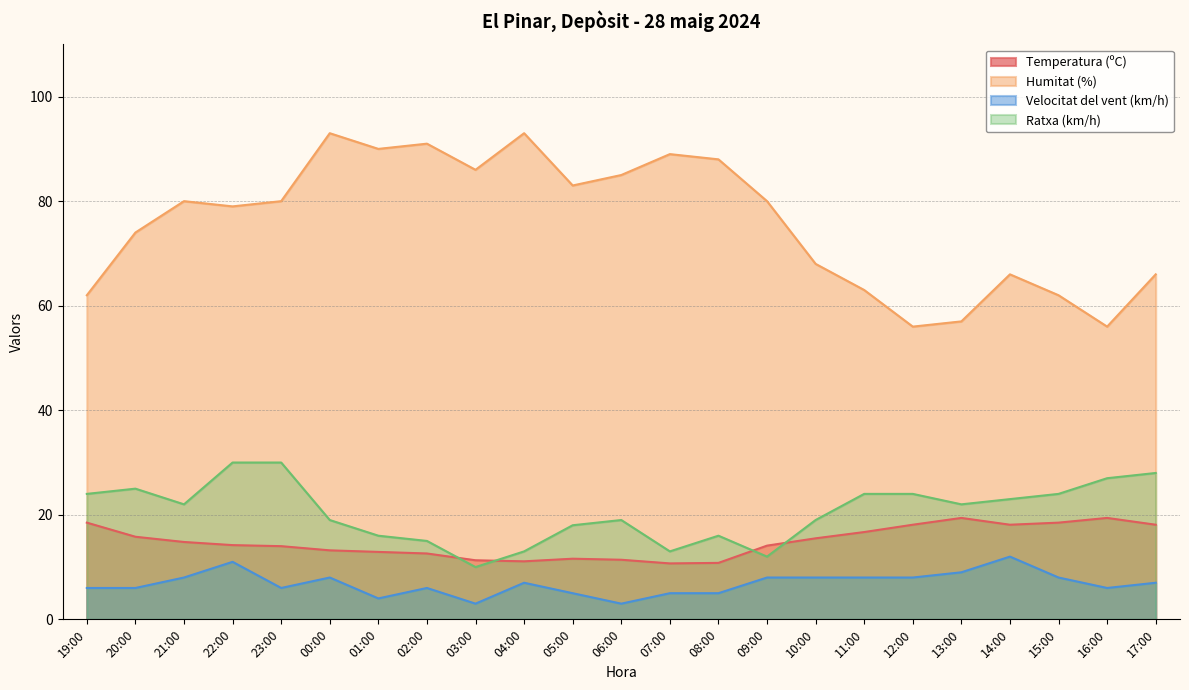

The value of Velocitat del vent (km/h) at 17:00 is 7.0. True or false?

True